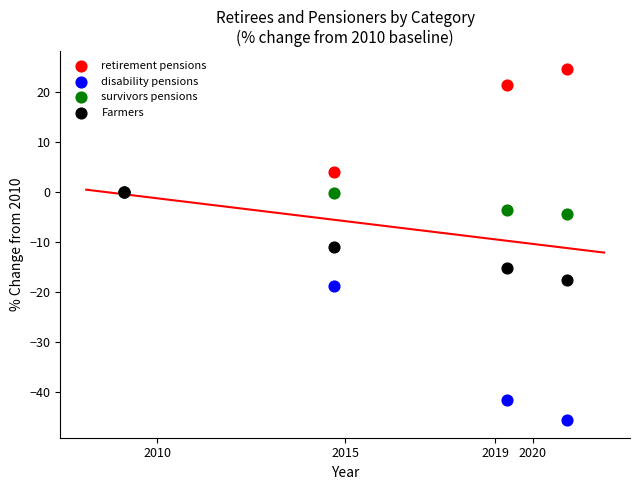

What are all the series names shown in the legend?

retirement pensions, disability pensions, survivors pensions, Farmers